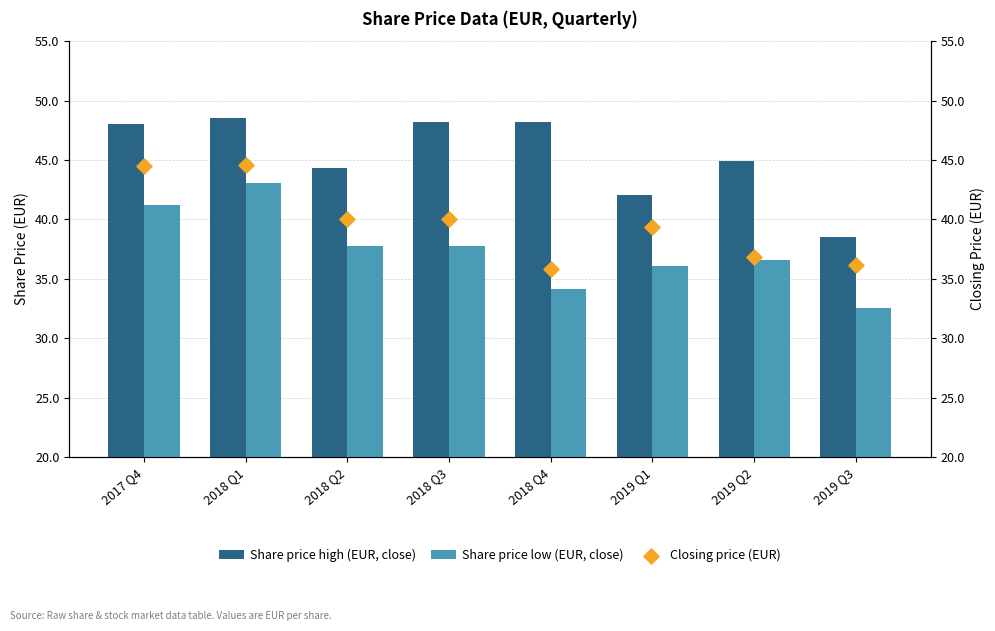

Which series contains the highest Y value?

Share price high (EUR, close)